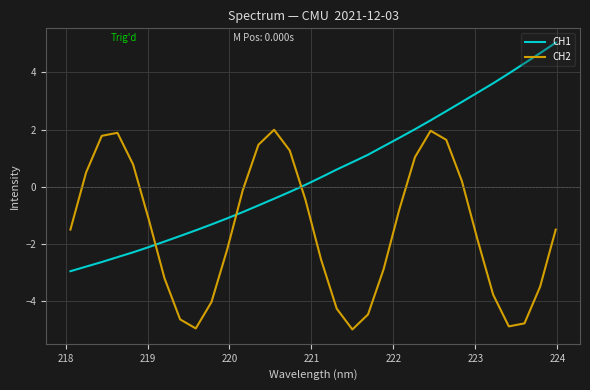

Which series has the largest range (max minus min)?

CH1